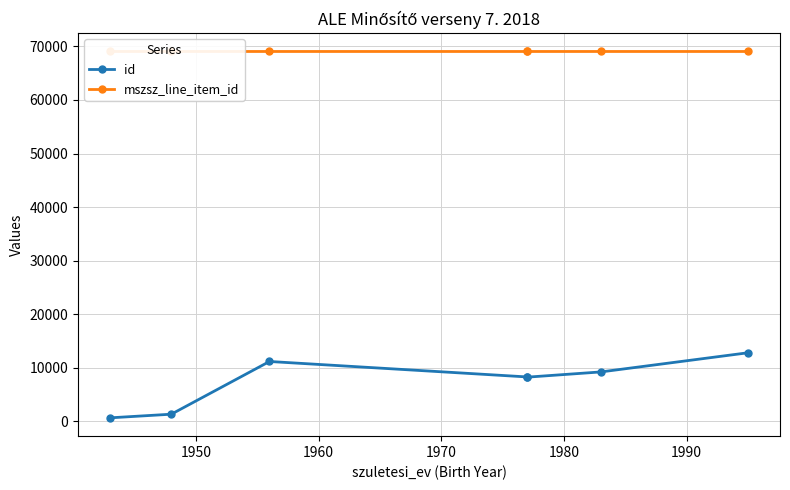

True or false: mszsz_line_item_id has more than 2 points higher than both neighbors.

False